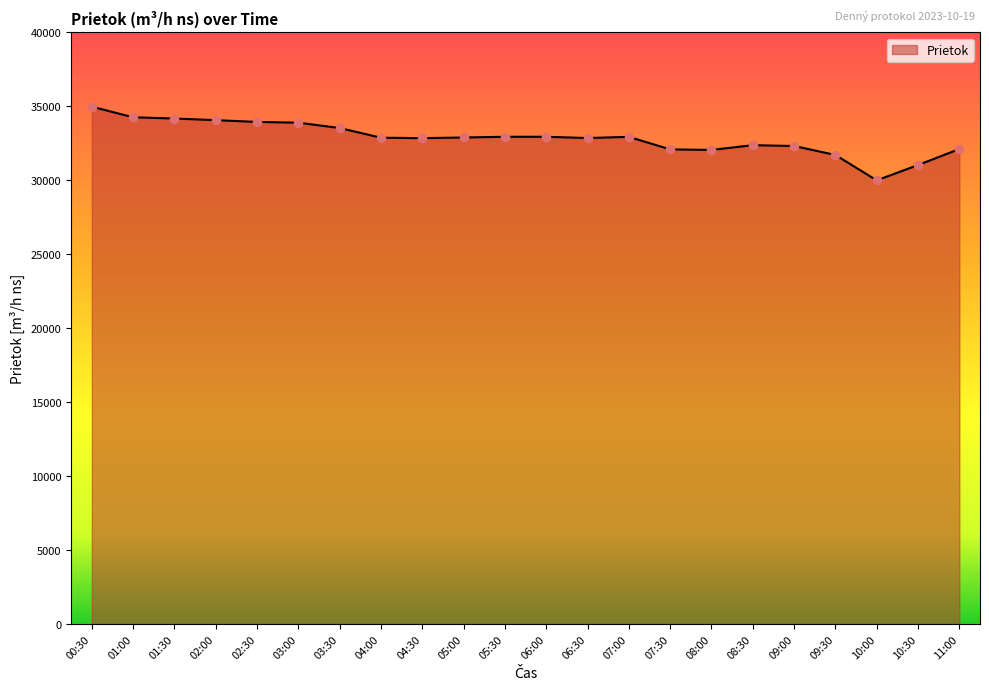

What is the change in value from 04:00 to 09:00?

-559.4